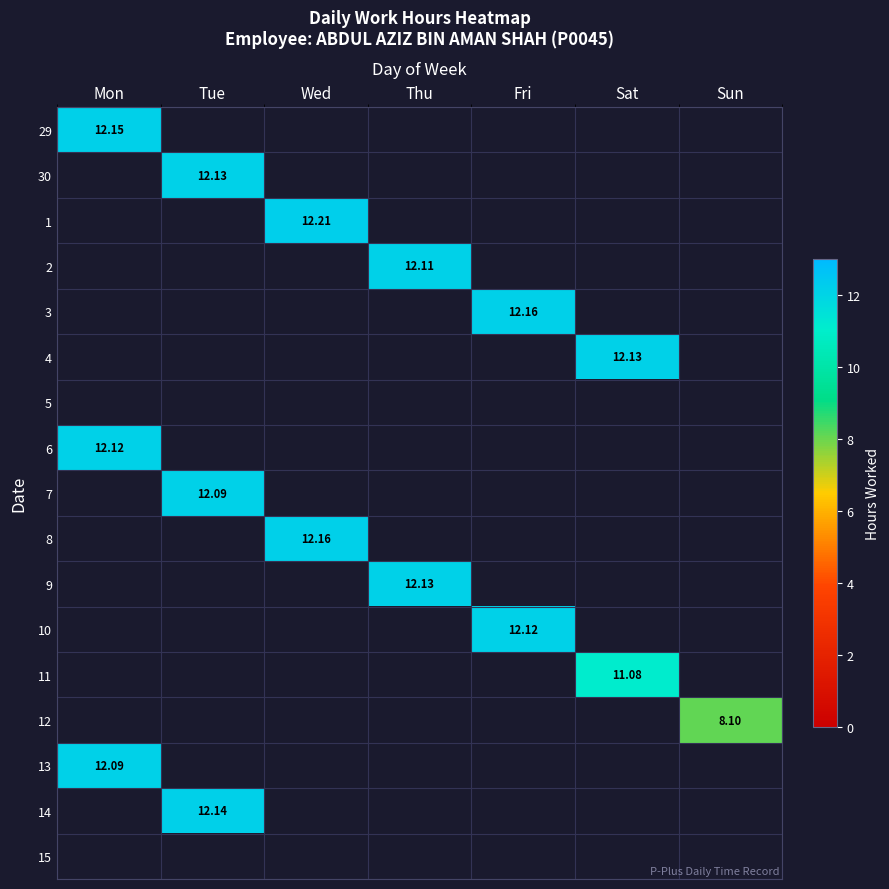

List the series in order of their overall mean, highest first.

29, 30, 1, 2, 3, 4, 5, 6, 7, 8, 9, 10, 11, 12, 13, 14, 15